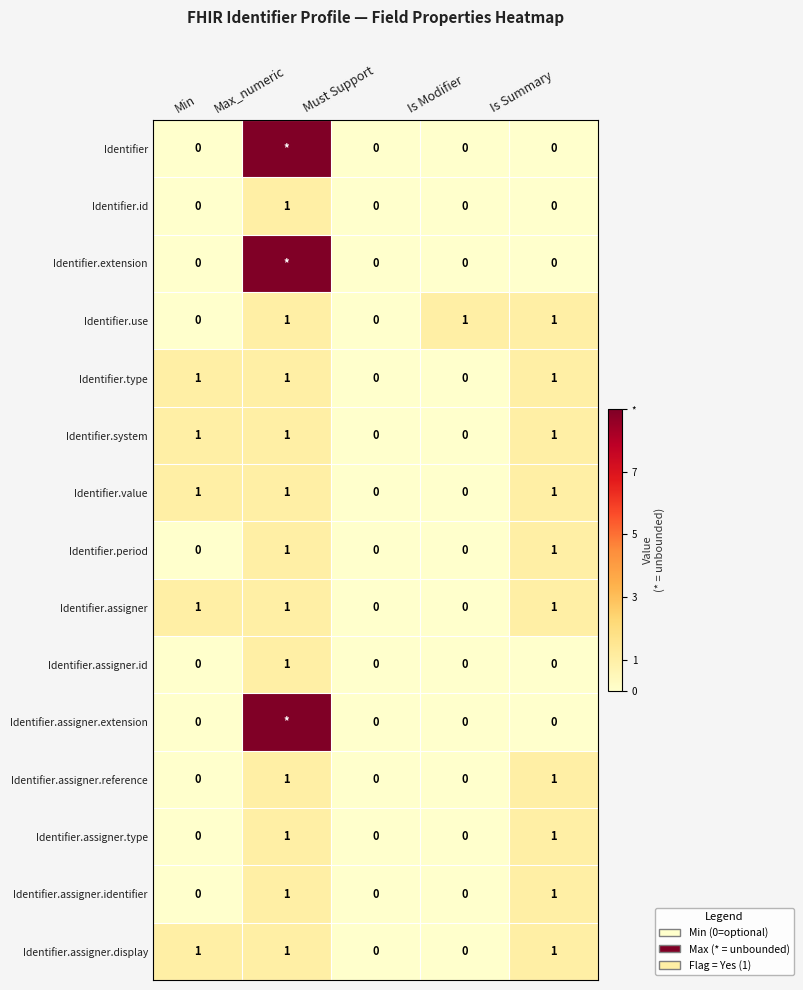

The value of Identifier.period at Min is 0. True or false?

True